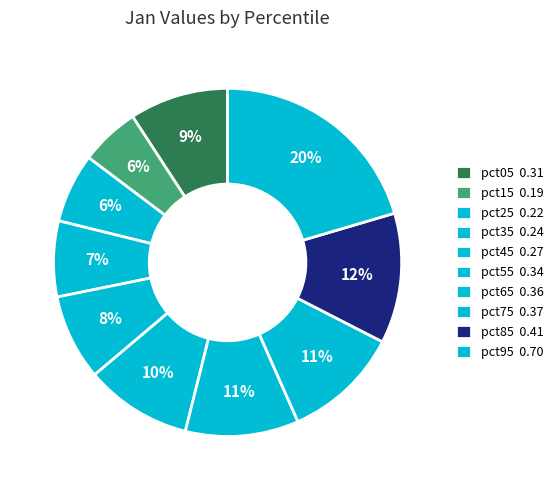

Do pct75 and pct65 together represent more than half of the pie?

No